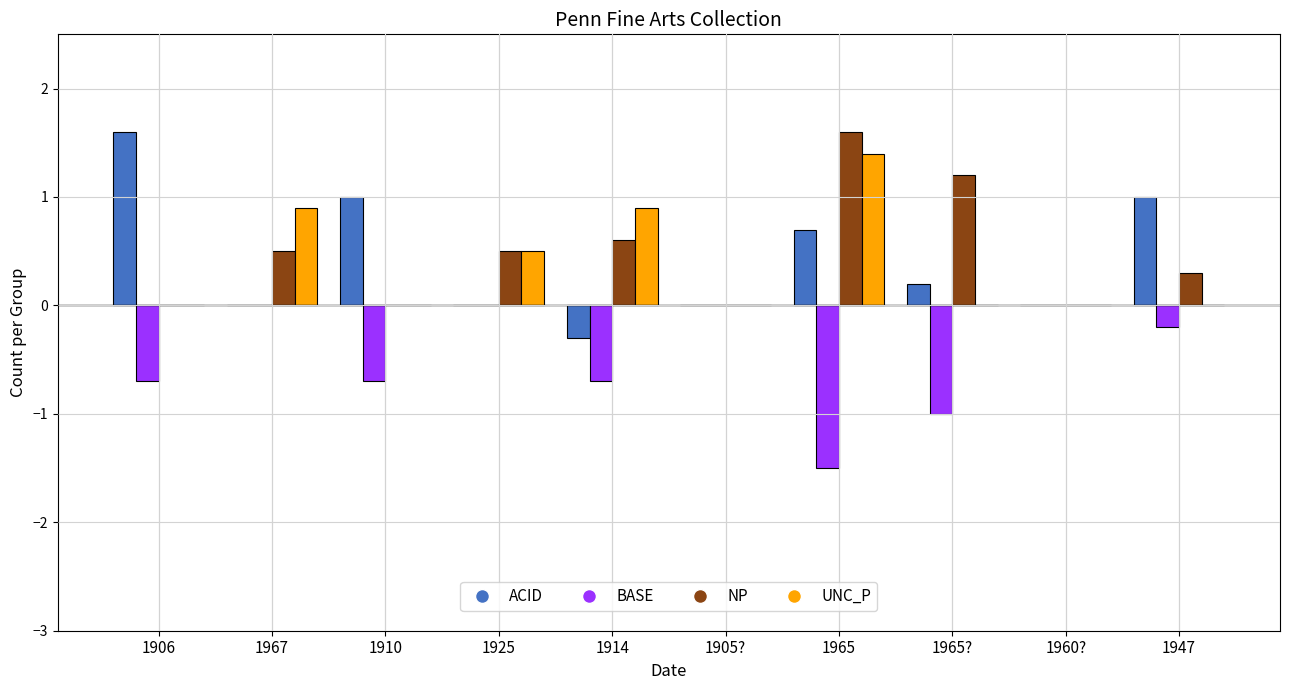

Reading left to right, what are all the values shown in this chart?

ACID: 1906=1.6	1967=0.0	1910=1.0	1925=0.0	1914=-0.3	1905?=0.0	1965=0.7	1965?=0.2	1960?=0.0	1947=1.0
BASE: 1906=-0.7	1967=0.0	1910=-0.7	1925=0.0	1914=-0.7	1905?=0.0	1965=-1.5	1965?=-1.0	1960?=0.0	1947=-0.2
NP: 1906=0.0	1967=0.5	1910=0.0	1925=0.5	1914=0.6	1905?=0.0	1965=1.6	1965?=1.2	1960?=0.0	1947=0.3
UNC_P: 1906=0.0	1967=0.9	1910=0.0	1925=0.5	1914=0.9	1905?=0.0	1965=1.4	1965?=0.0	1960?=0.0	1947=0.0